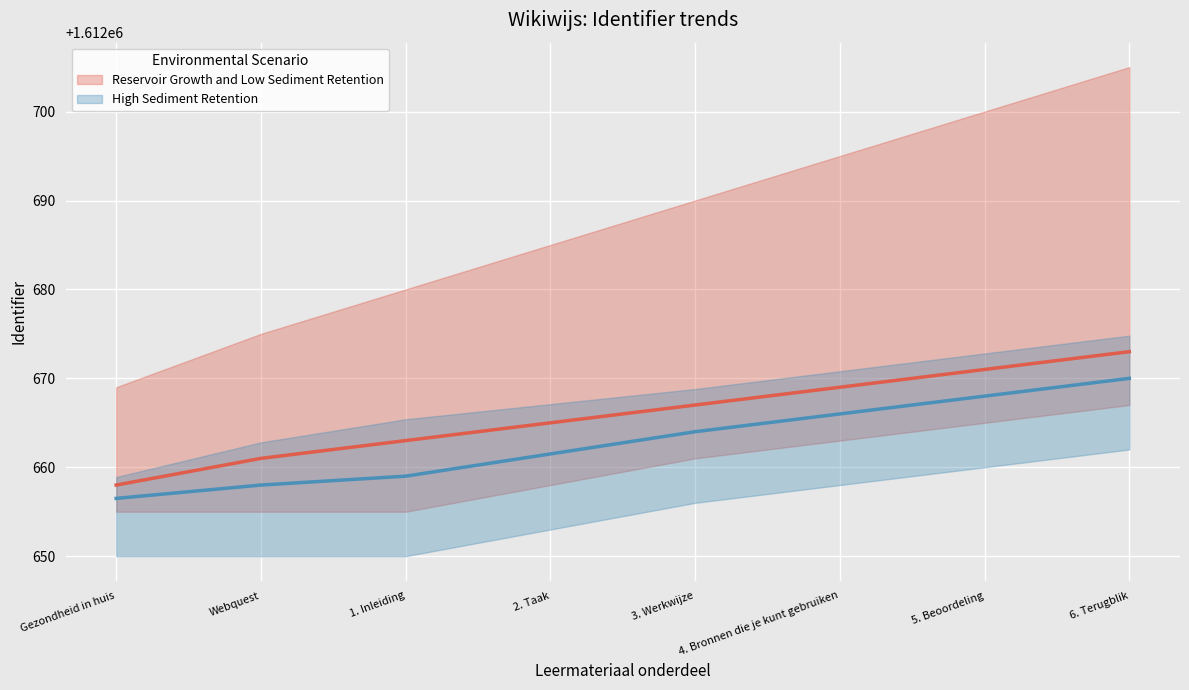

The Reservoir Growth and Low Sediment Retention series shows 1612671.0 at 5. Beoordeling. True or false?

True